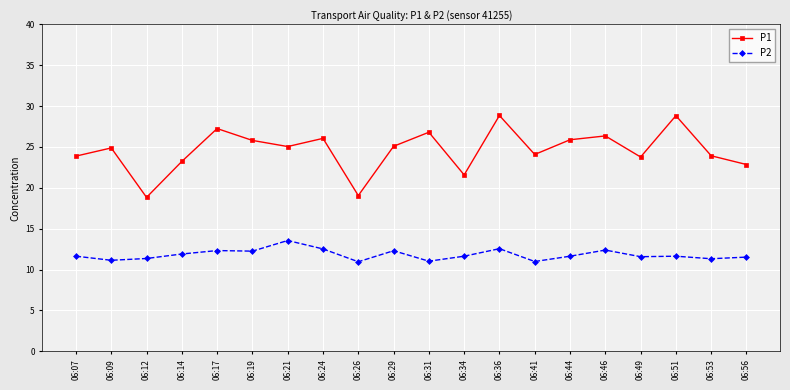

True or false: P1 has more than 2 points higher than both neighbors.

True